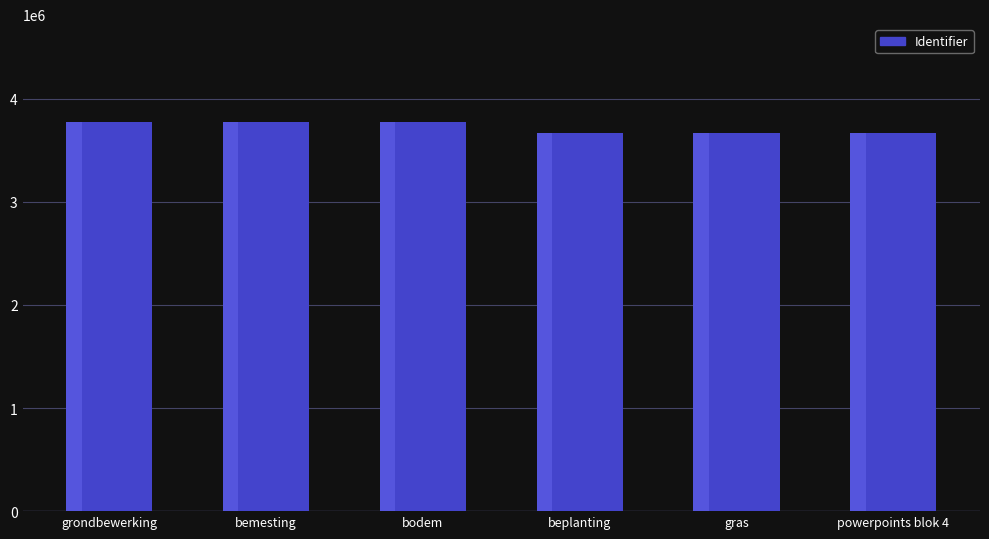

The chart shows a value of 6636753 at grondbewerking. True or false?

False